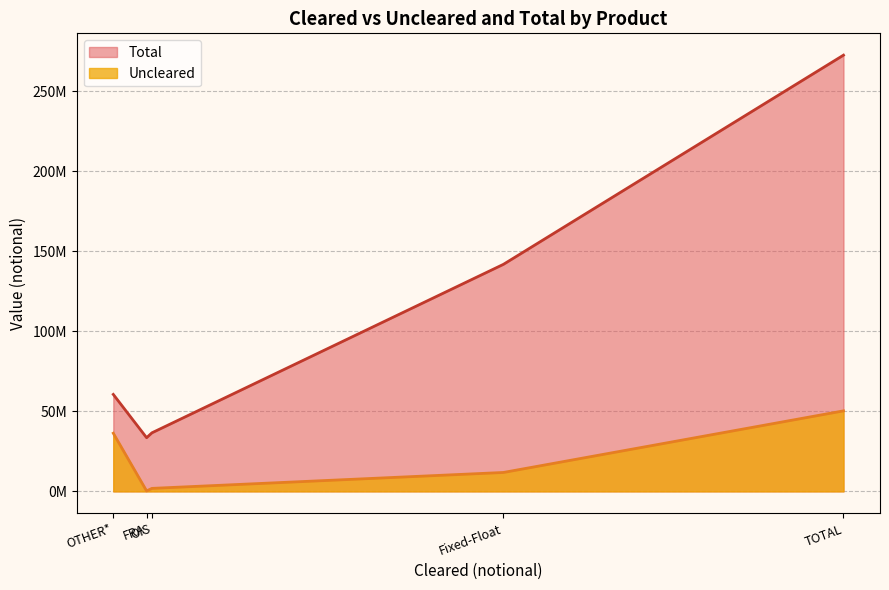

What position from the right is OIS?

3